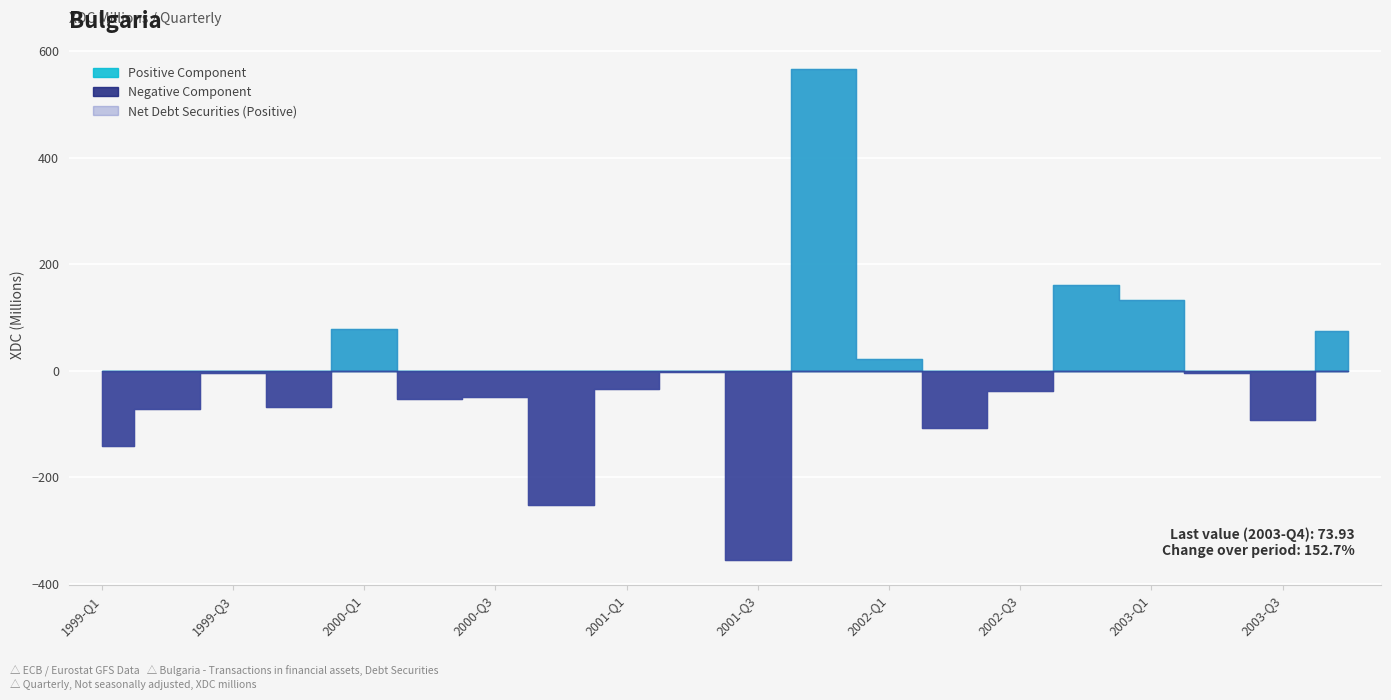

How many interior local valleys does the Net Debt Securities (Positive) series have?

6